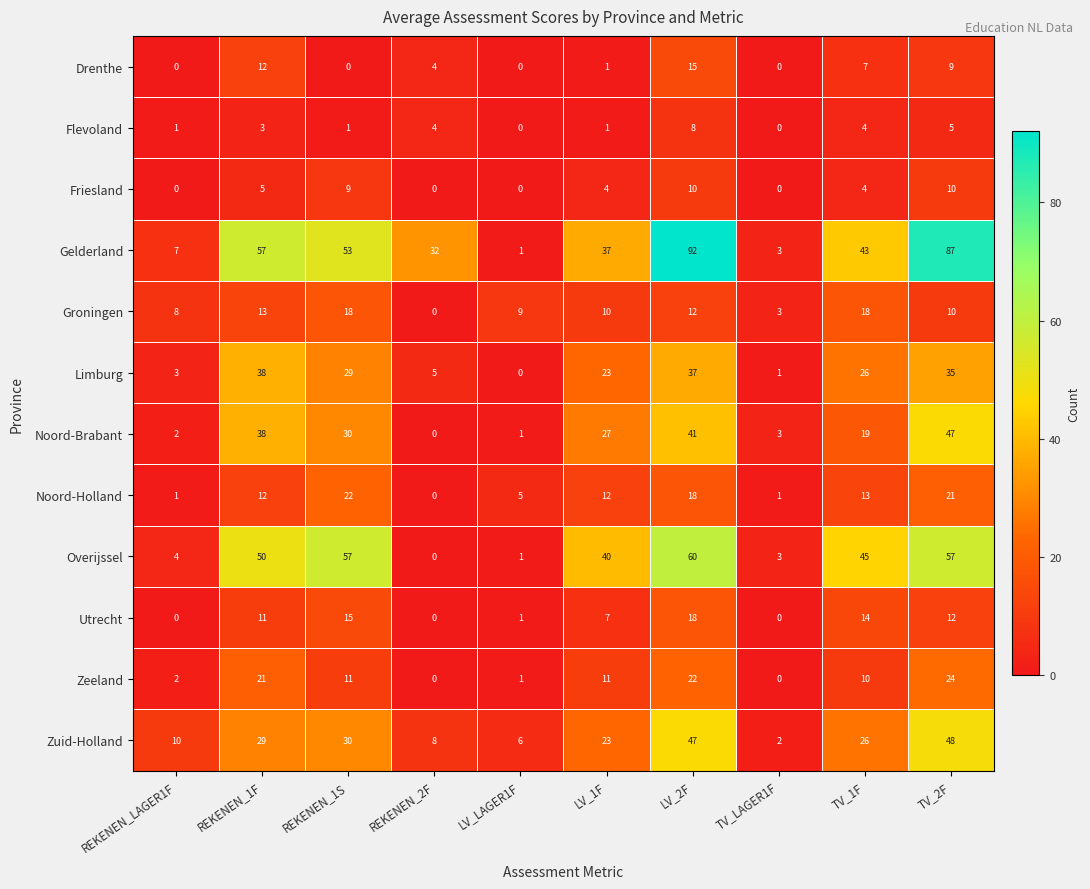

Which series has the widest spread of values?

Gelderland